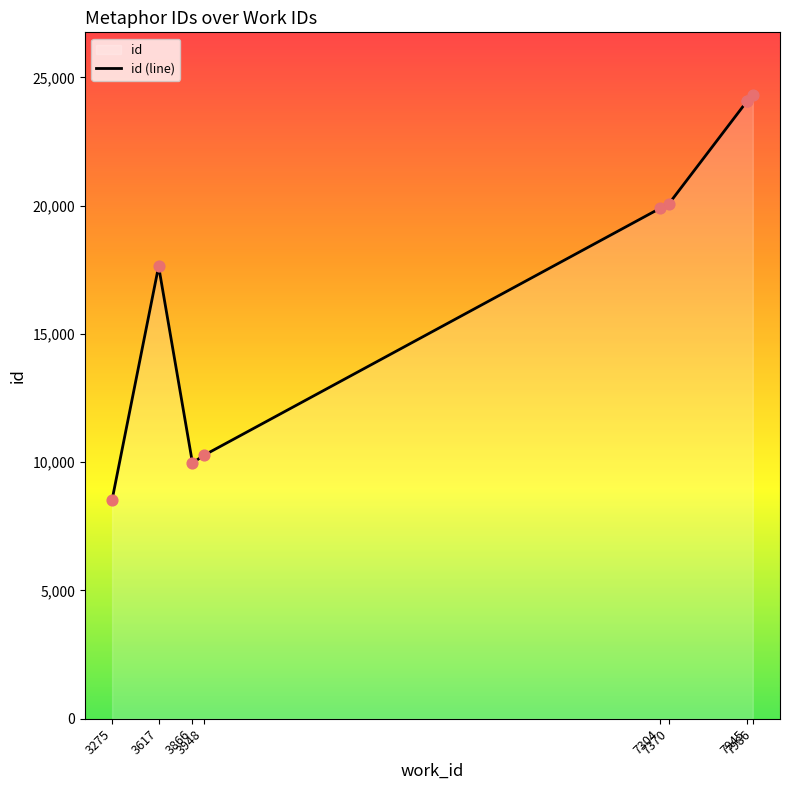

Approximately how many times larger is the value at 3866 compared to 7945?

0.4